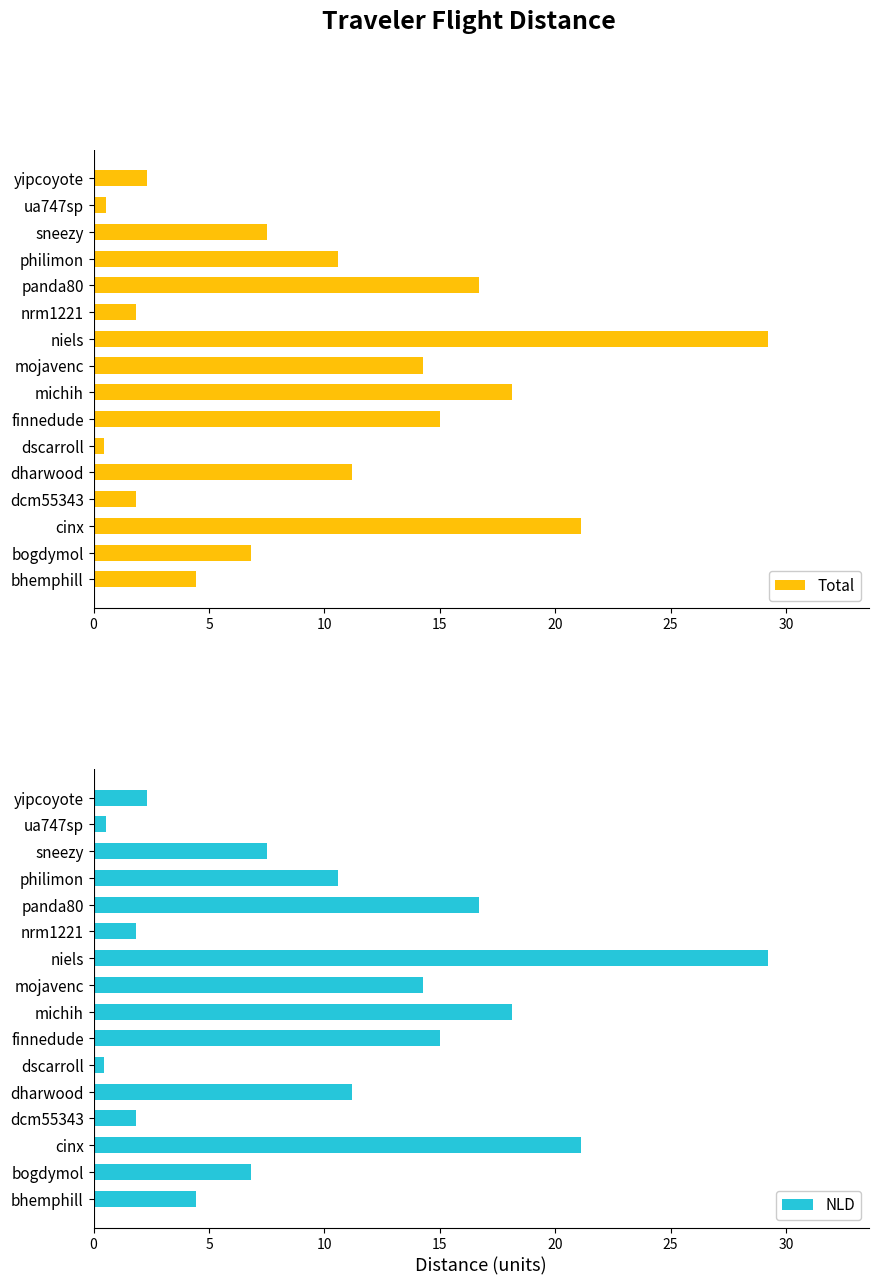

What is the sum of the Total values at niels and sneezy?

36.7